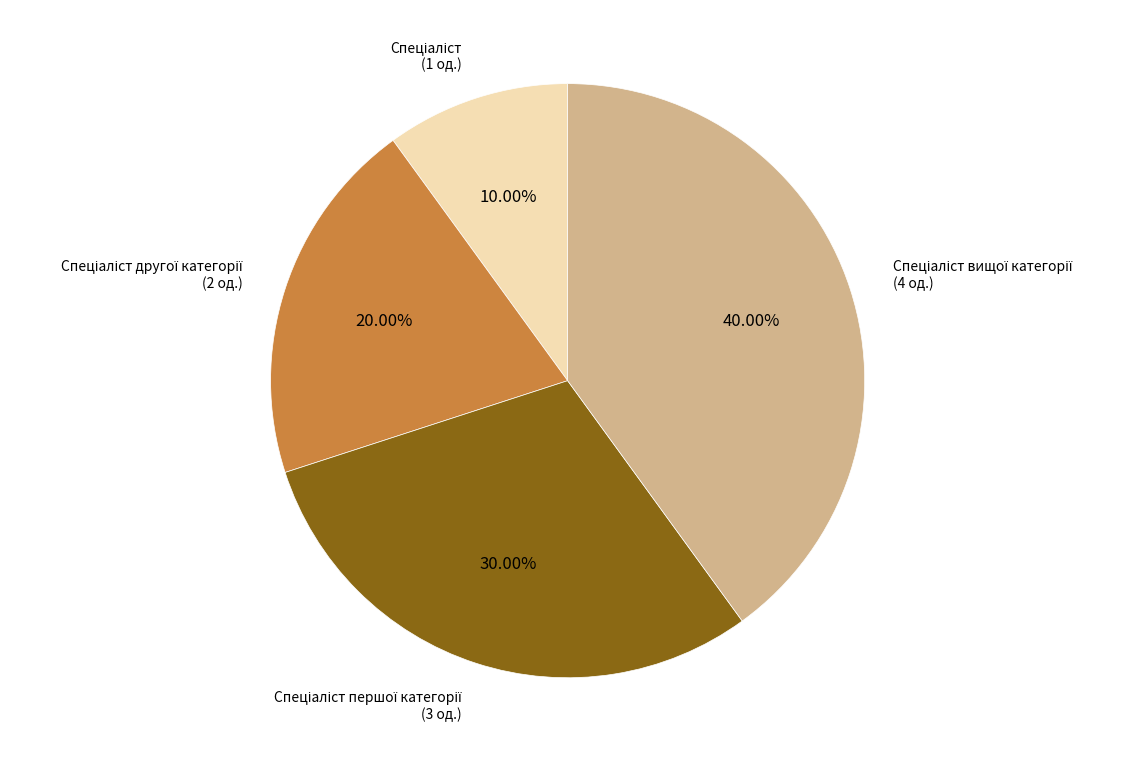

Is there a majority slice in this chart?

No